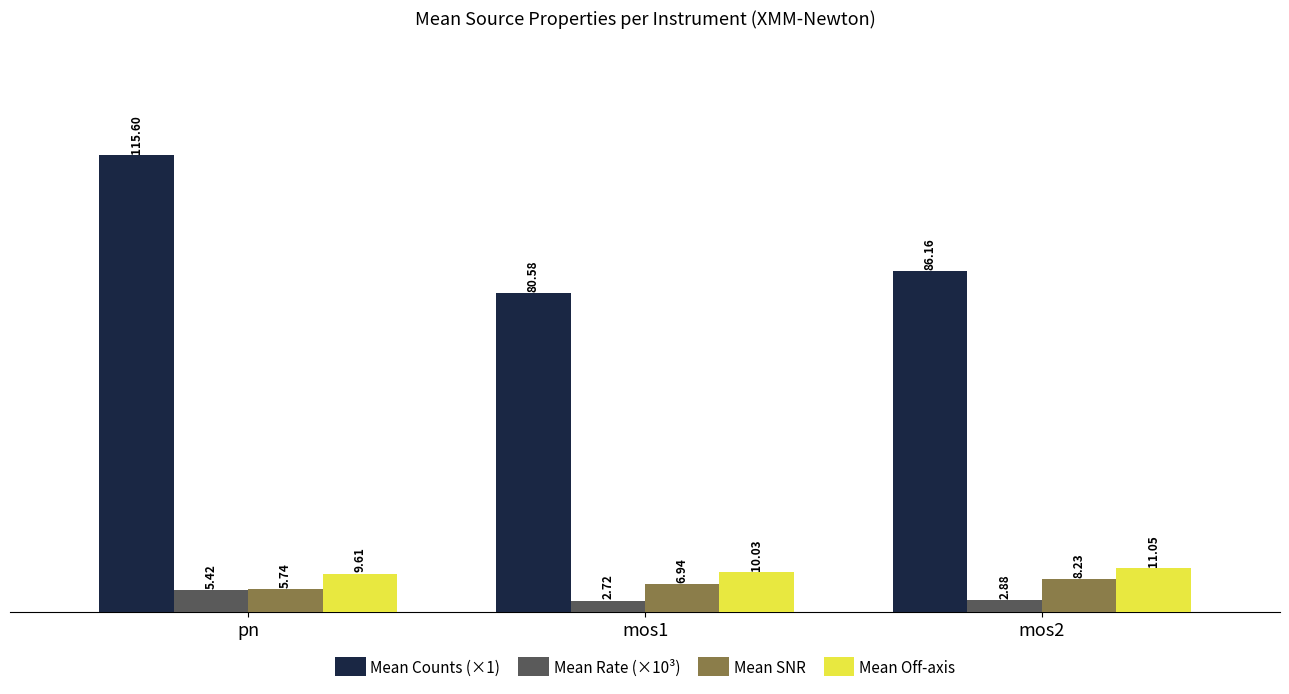

What is the sum of the Mean Off-axis values at mos1 and pn?

19.6